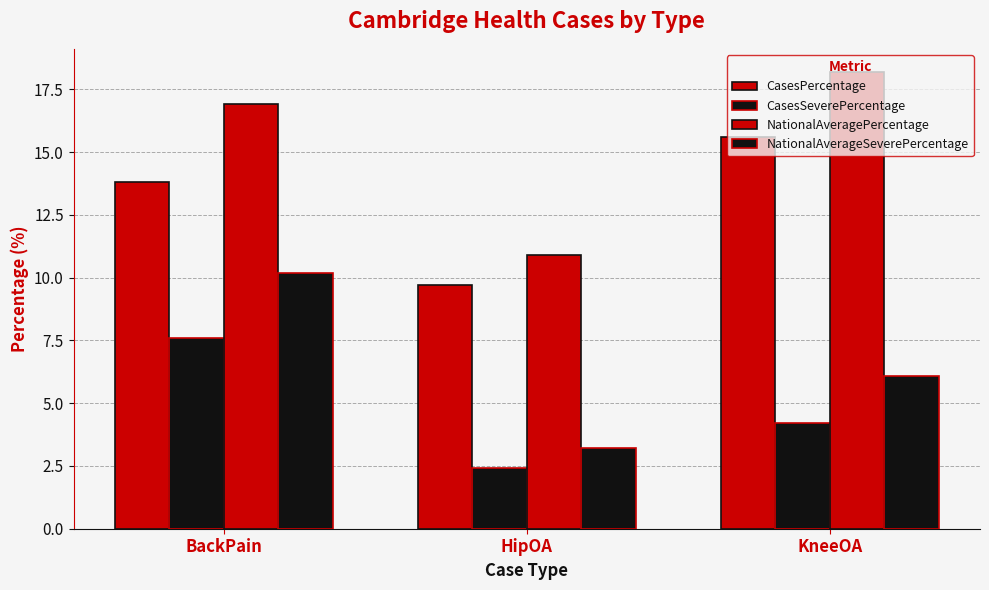

How many groups of bars are there?

3